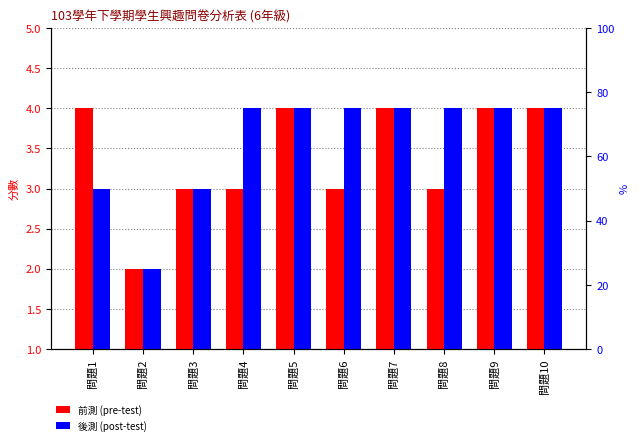

Where is 後測 nearest to the value 3?

問題1